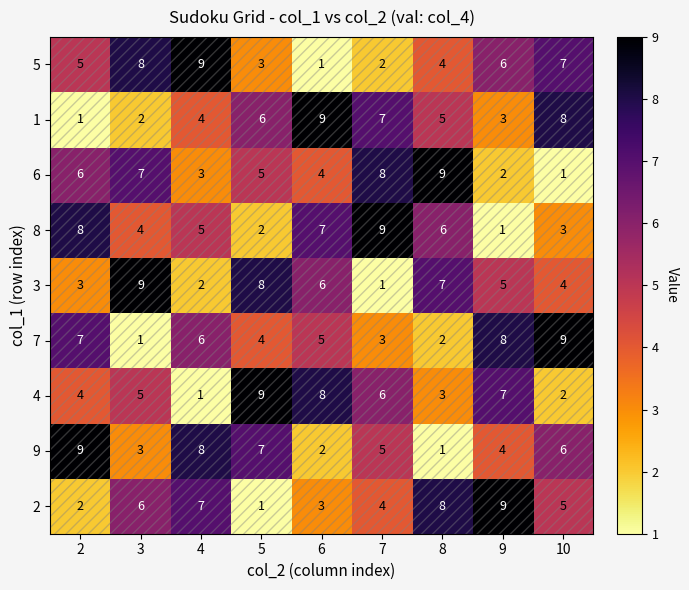

What is the approximate value of 2 at 7?

4